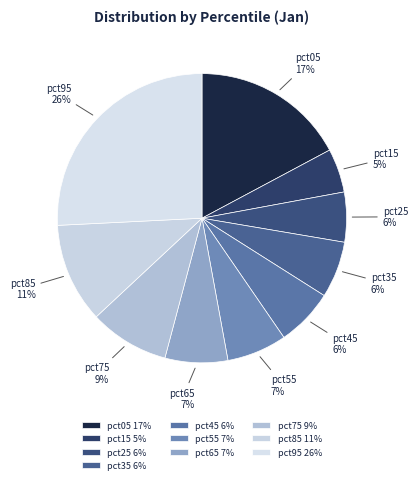

Does pct65 account for over 50% of the chart?

No